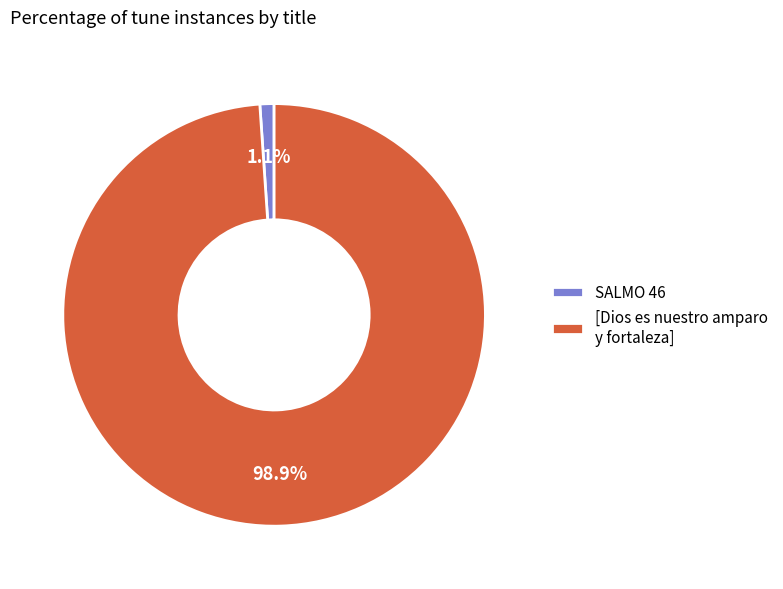

How many segments does this pie chart have?

2